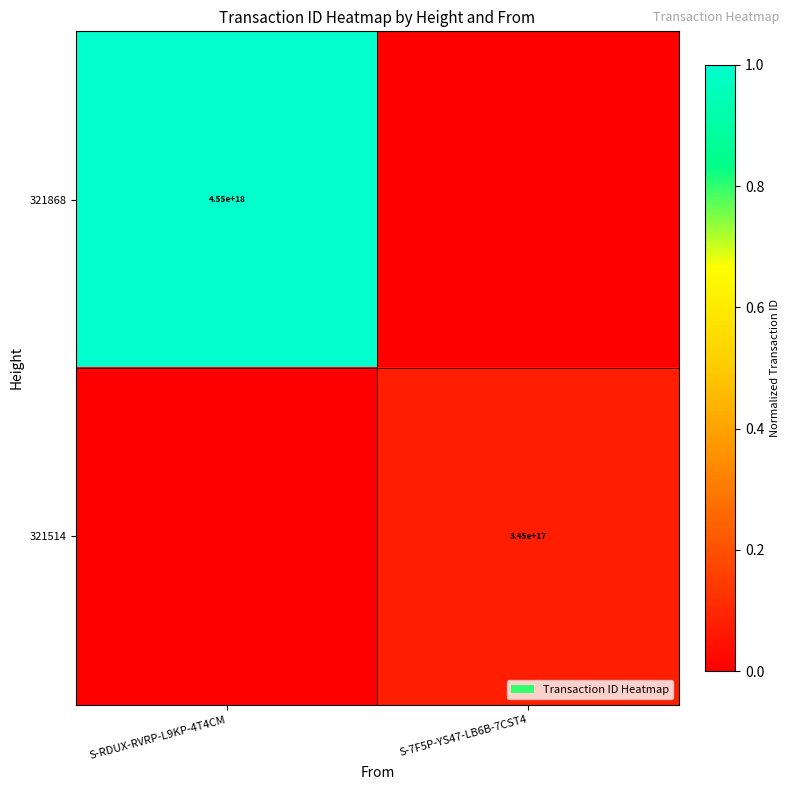

Is it true that 321514 equals 0.1 at S-7F5P-YS47-LB6B-7CST4?

False